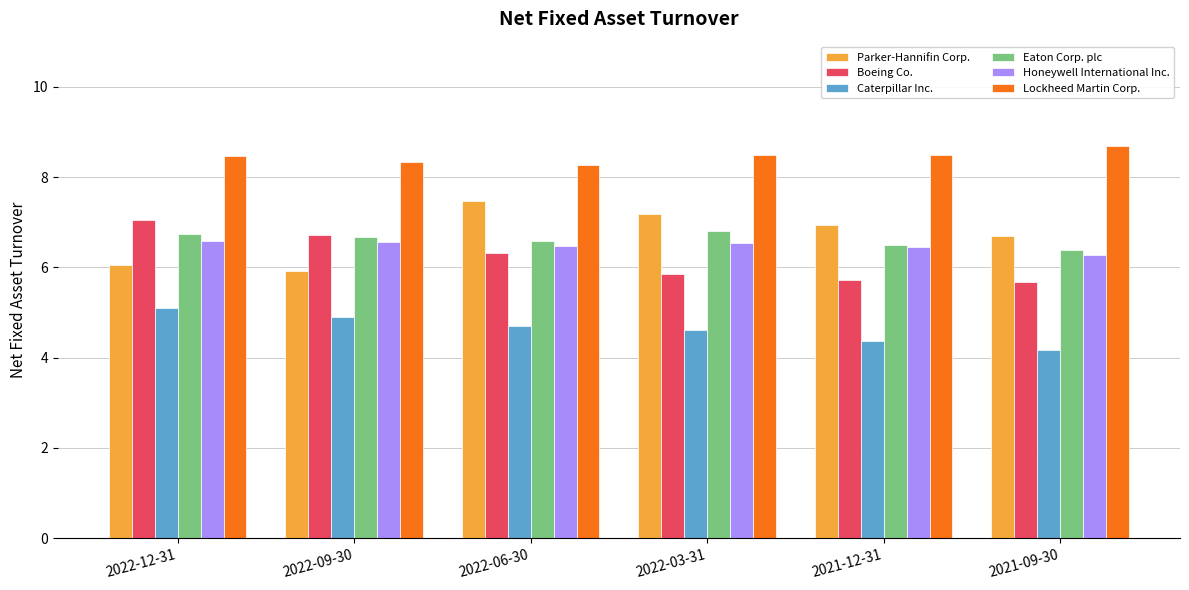

Which series has the largest range (max minus min)?

Parker-Hannifin Corp.